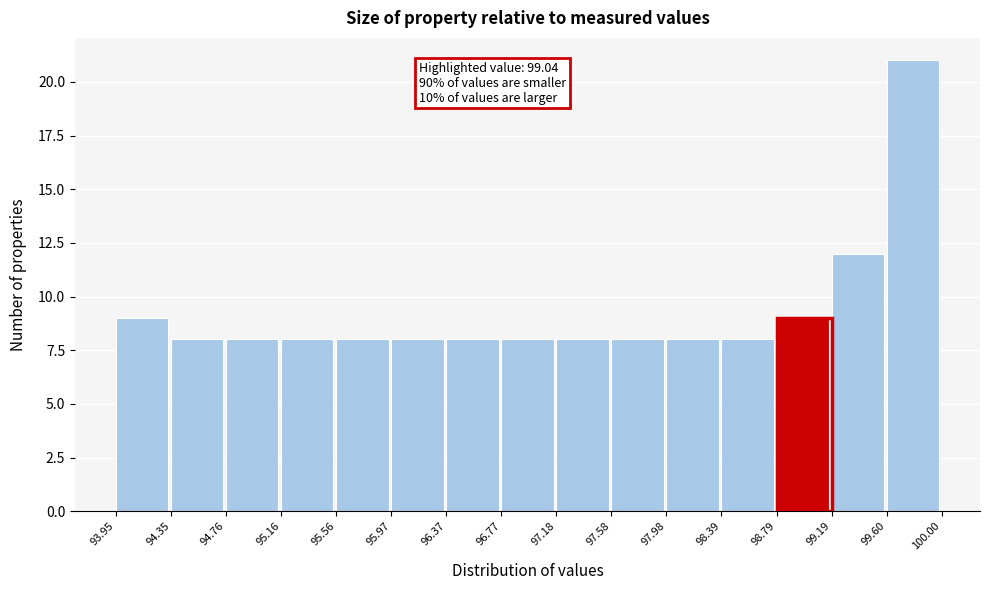

Over which range of the x-axis is the bar tallest?

99.60 to 100.00